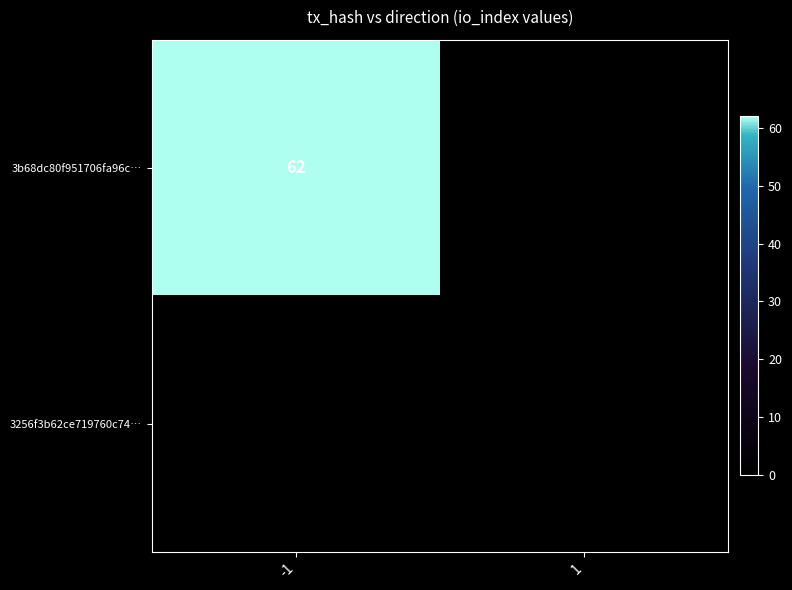

The value of 3b68dc80f951706fa96c… at -1 is 62. True or false?

True